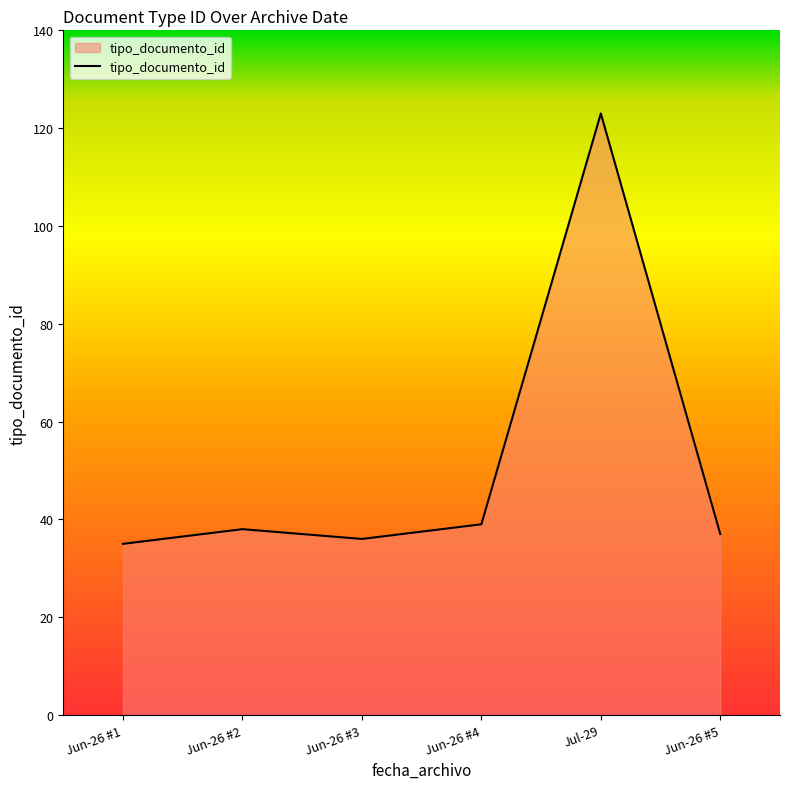

What is the ratio of the value at Jun-26 #4 to the value at Jun-26 #1?

1.1